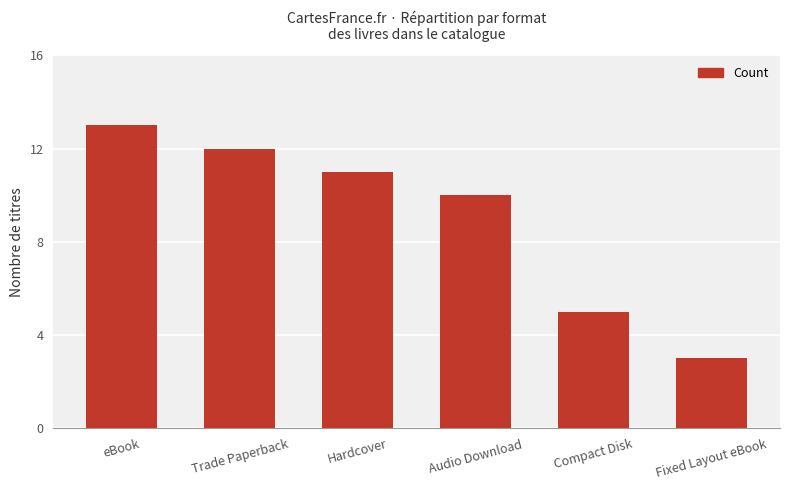

What is the value of the 6th bar from the left?

3